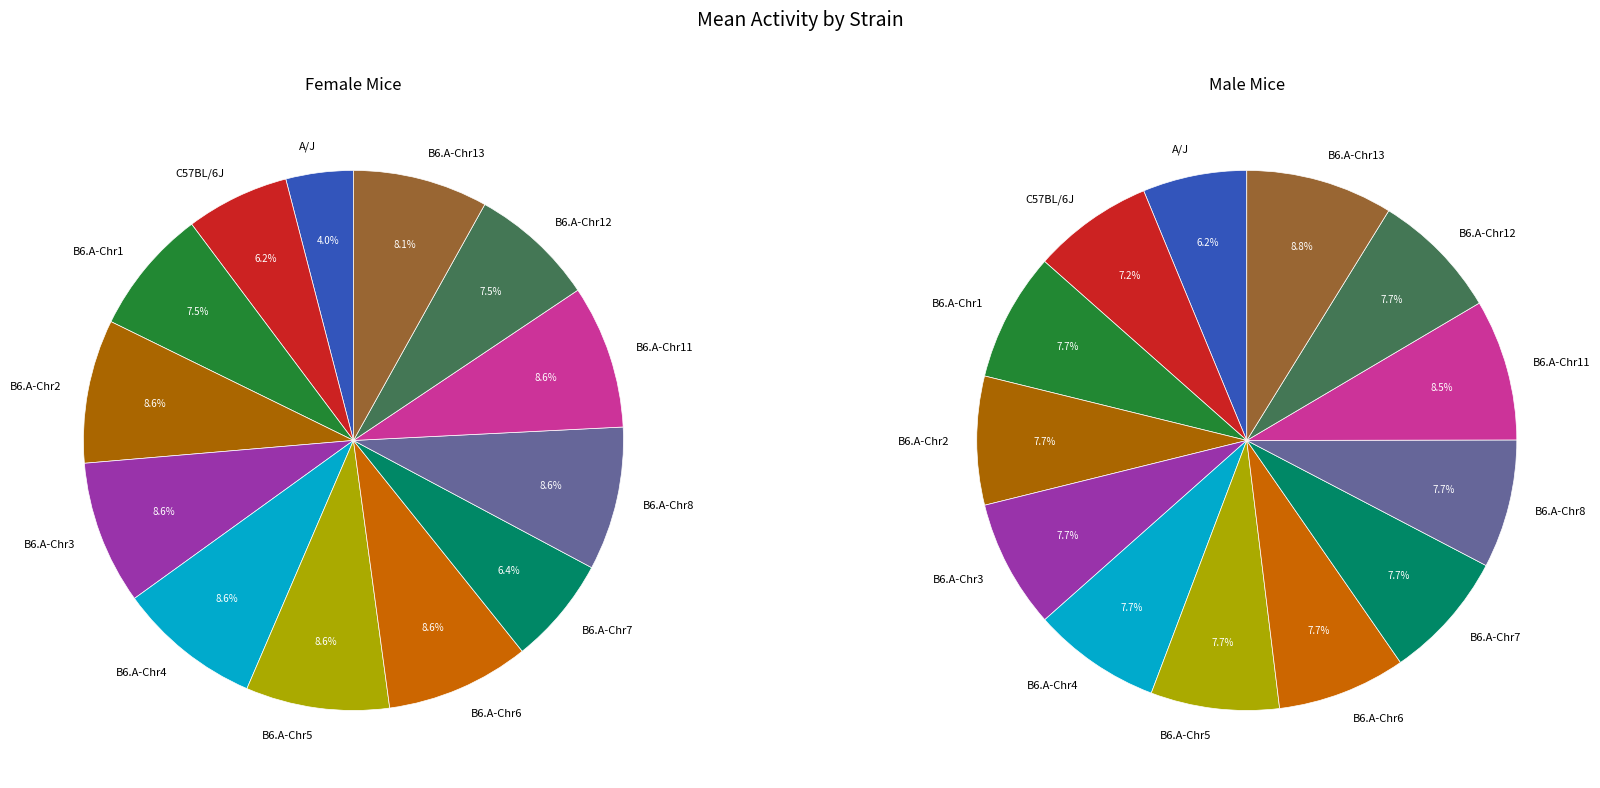

Between B6.A-Chr12 and A/J, which is larger?

B6.A-Chr12